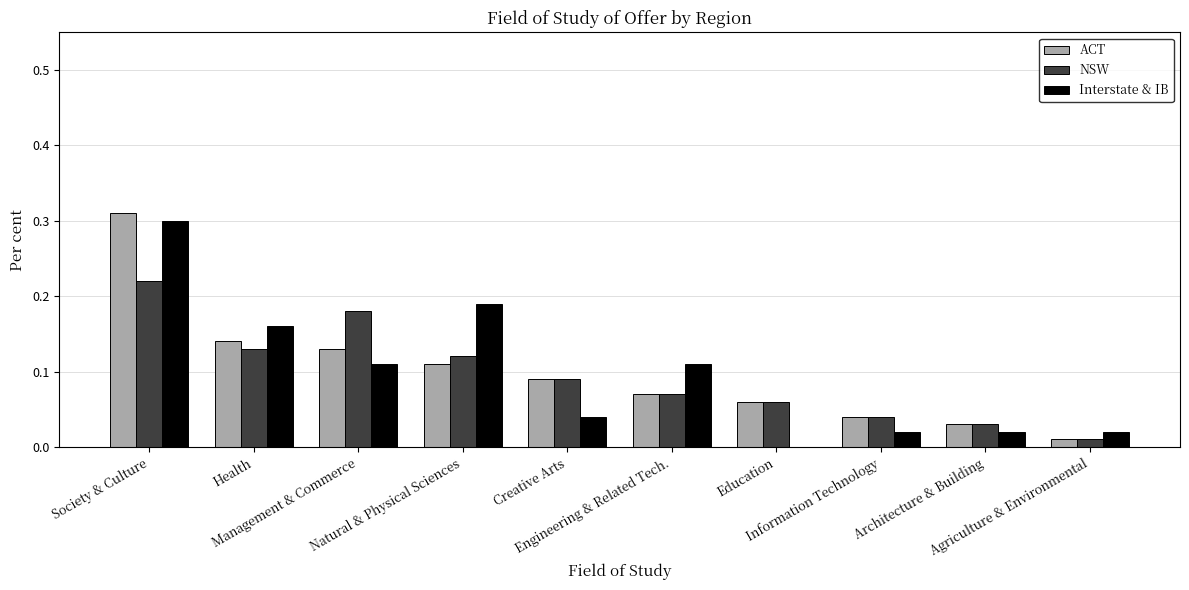

What is the total value across all series at Architecture & Building?

0.1